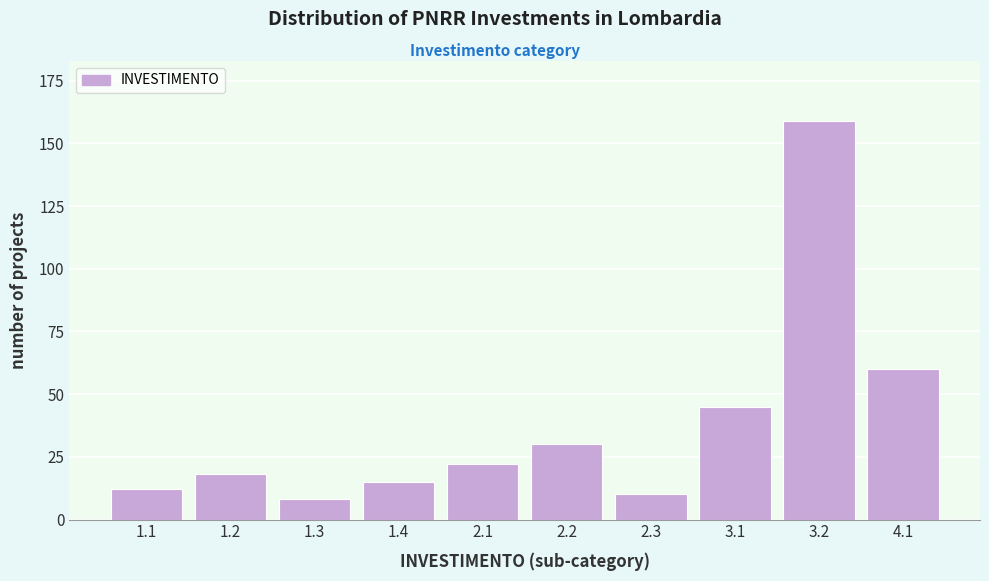

Reading left to right, list all the values displayed in this chart.

12	18	8	15	22	30	10	45	159	60